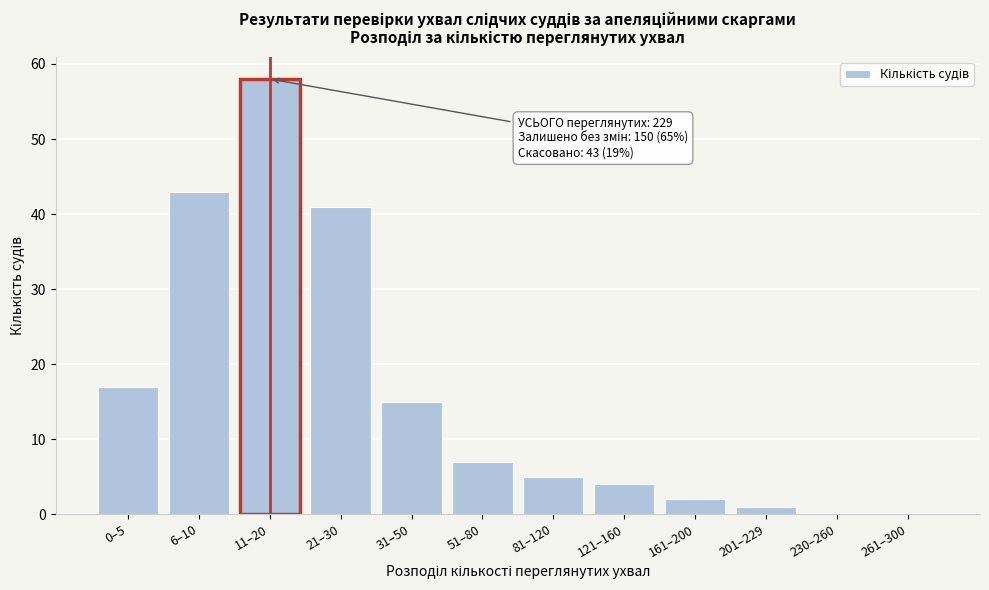

Reading left to right, what are all the values shown in this chart?

0–5=17	6–10=43	11–20=58	21–30=41	31–50=15	51–80=7	81–120=5	121–160=4	161–200=2	201–229=1	230–260=0	261–300=0